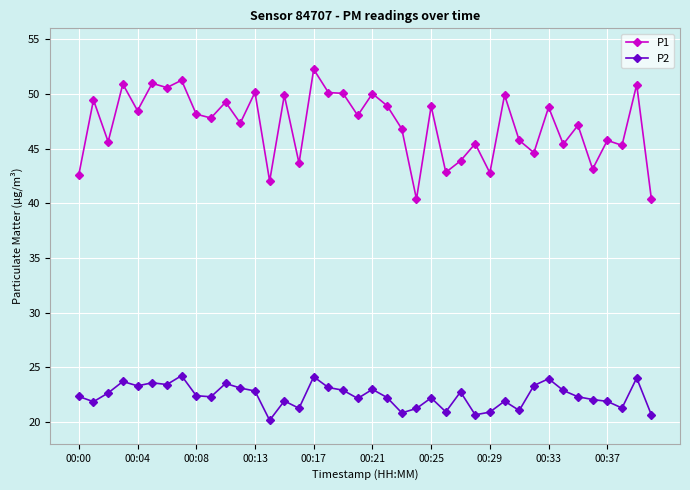

What is the minimum value for P1?

40.4